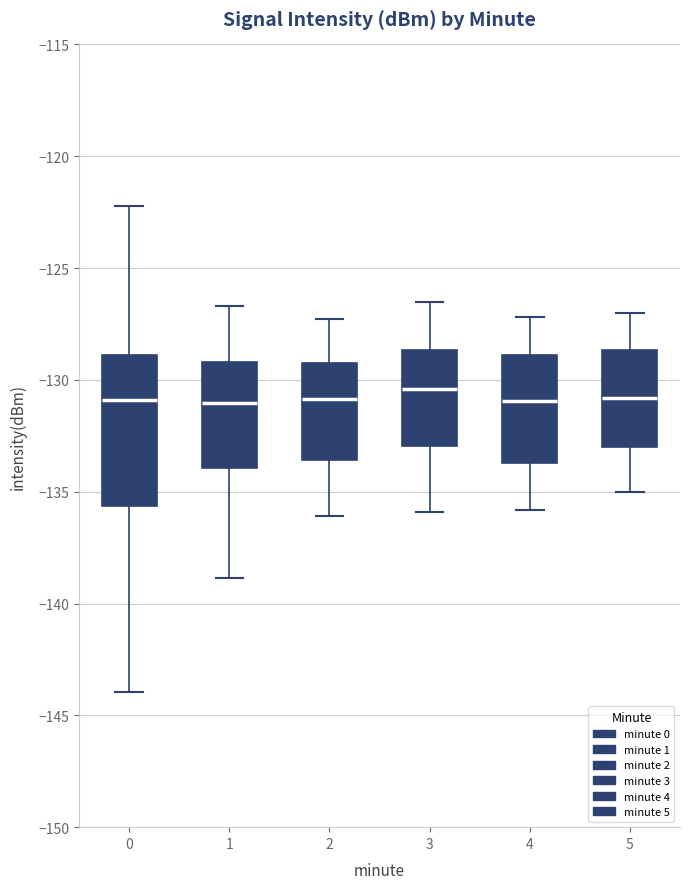

Reading left to right, transcribe this box plot: for each box, give where its median line is, the range the box spans, and where its two whiskers end, as read against the y-axis. The values are not printed on the chart, so give them approximately, as read against the axis.

0: median -131.0, box -135.5 to -129.0, whiskers -144.0 to -122.0
1: median -131.0, box -134.0 to -129.0, whiskers -139.0 to -126.5
2: median -131.0, box -133.5 to -129.0, whiskers -136.0 to -127.5
3: median -130.5, box -133.0 to -128.5, whiskers -136.0 to -126.5
4: median -131.0, box -133.5 to -129.0, whiskers -136.0 to -127.0
5: median -131.0, box -133.0 to -128.5, whiskers -135.0 to -127.0